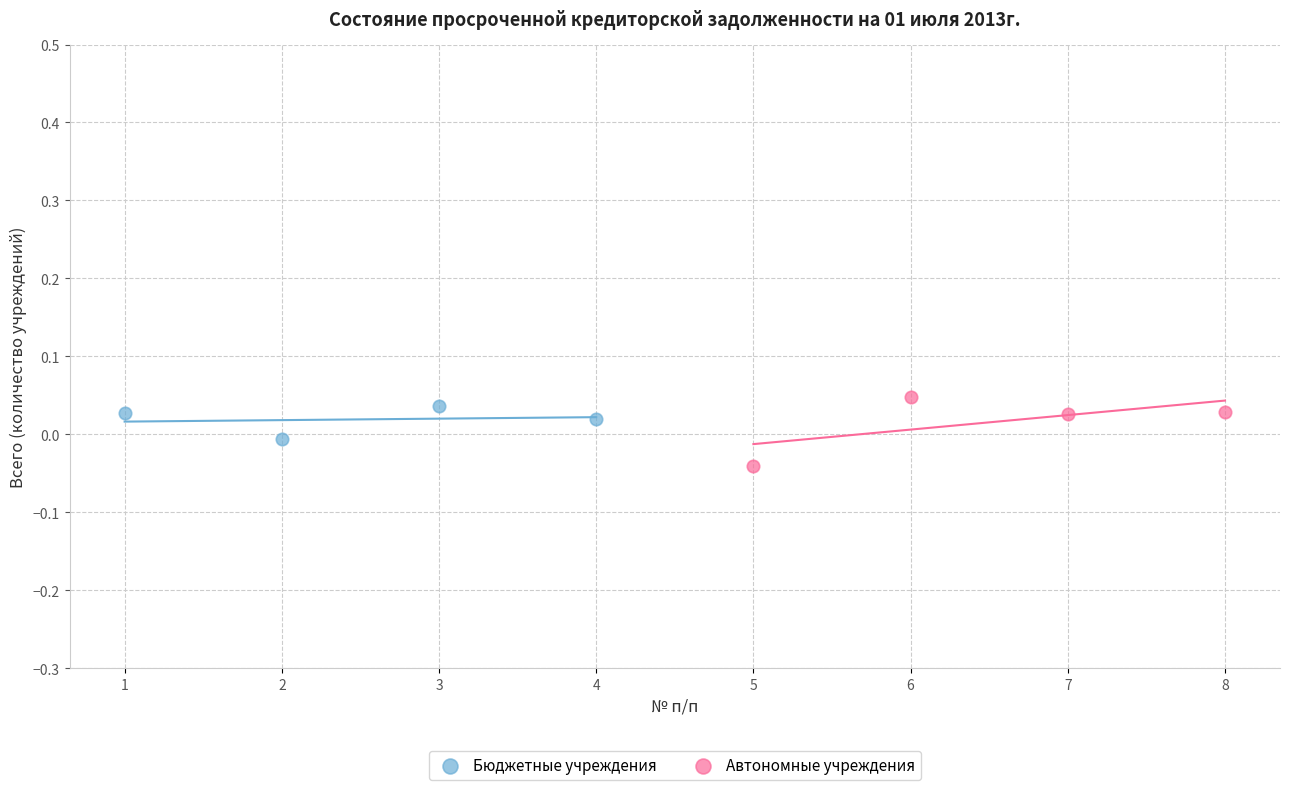

Which series contains the lowest Y value?

Автономные учреждения